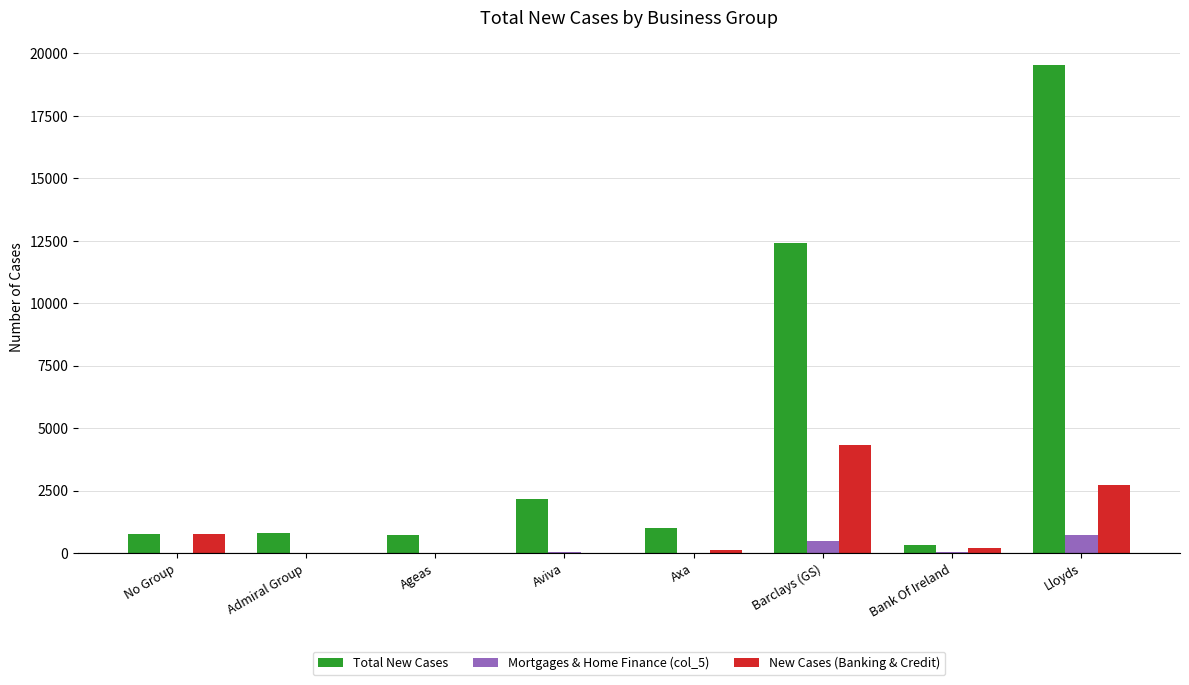

What is the average value of the Total New Cases series?

4718